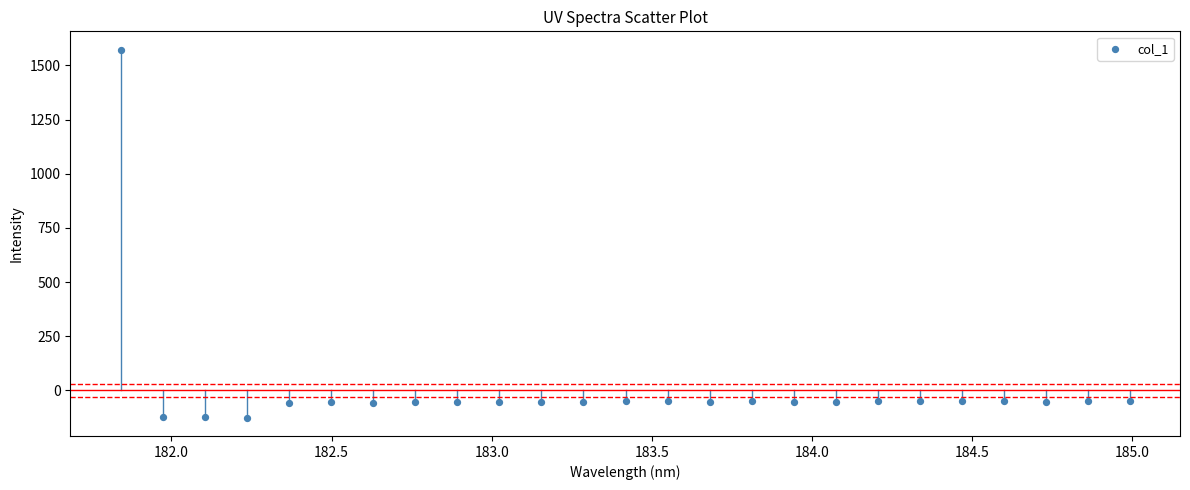

What is the range of X values (max minus min)?

3.1